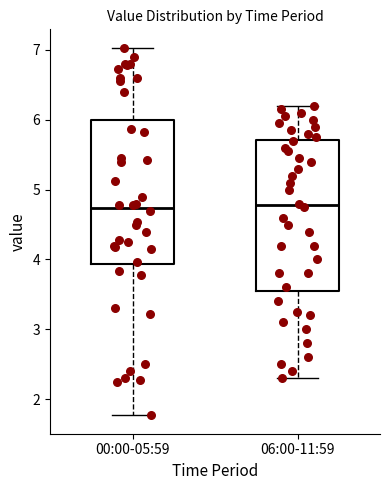

Reading left to right, transcribe this box plot: for each box, give where its median line is, the range the box spans, and where its two whiskers end, as read against the y-axis. The values are not printed on the chart, so give them approximately, as read against the axis.

00:00-05:59: median 4.7, box 3.9 to 6.0, whiskers 1.8 to 7.0
06:00-11:59: median 4.8, box 3.6 to 5.7, whiskers 2.3 to 6.2